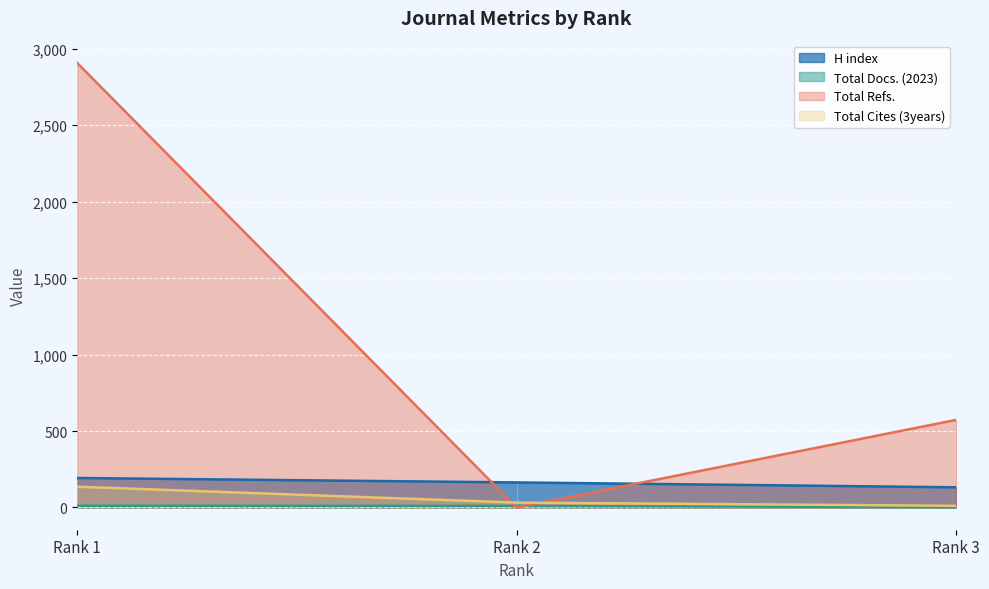

At which label does H index reach its peak?

Rank 1